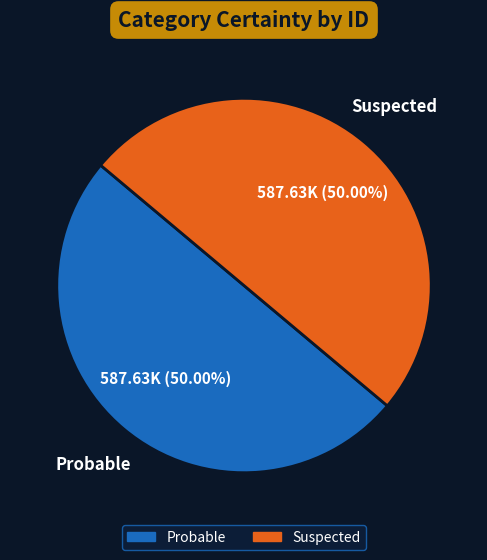

Do Probable and Suspected together represent more than half of the pie?

Yes